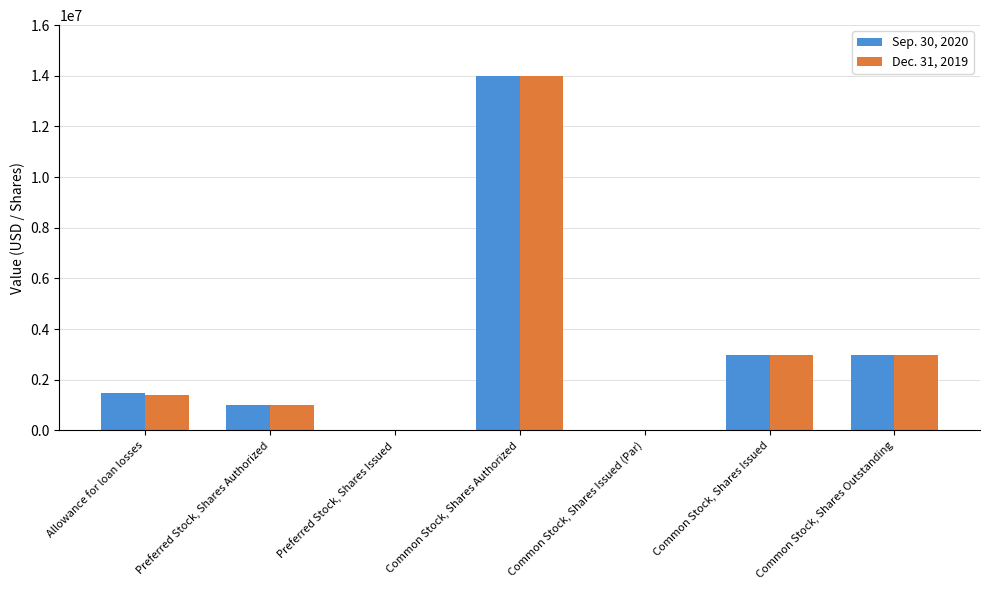

Is it true that Dec. 31, 2019 equals 0 at Common Stock, Shares Issued (Par)?

True